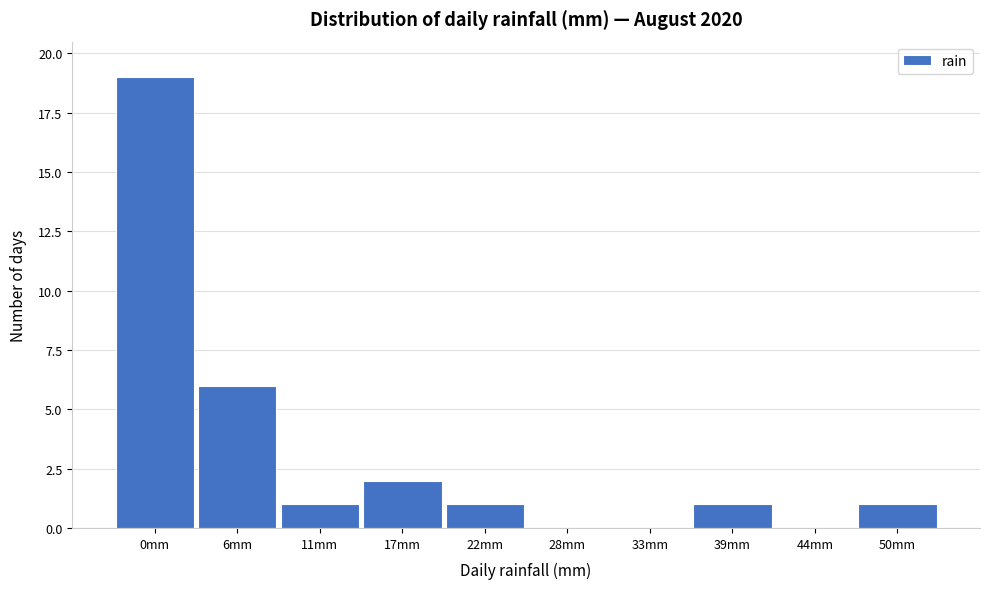

Reading left to right, what are all the values shown in this chart?

0mm=19	6mm=6	11mm=1	17mm=2	22mm=1	28mm=0	33mm=0	39mm=1	44mm=0	50mm=1